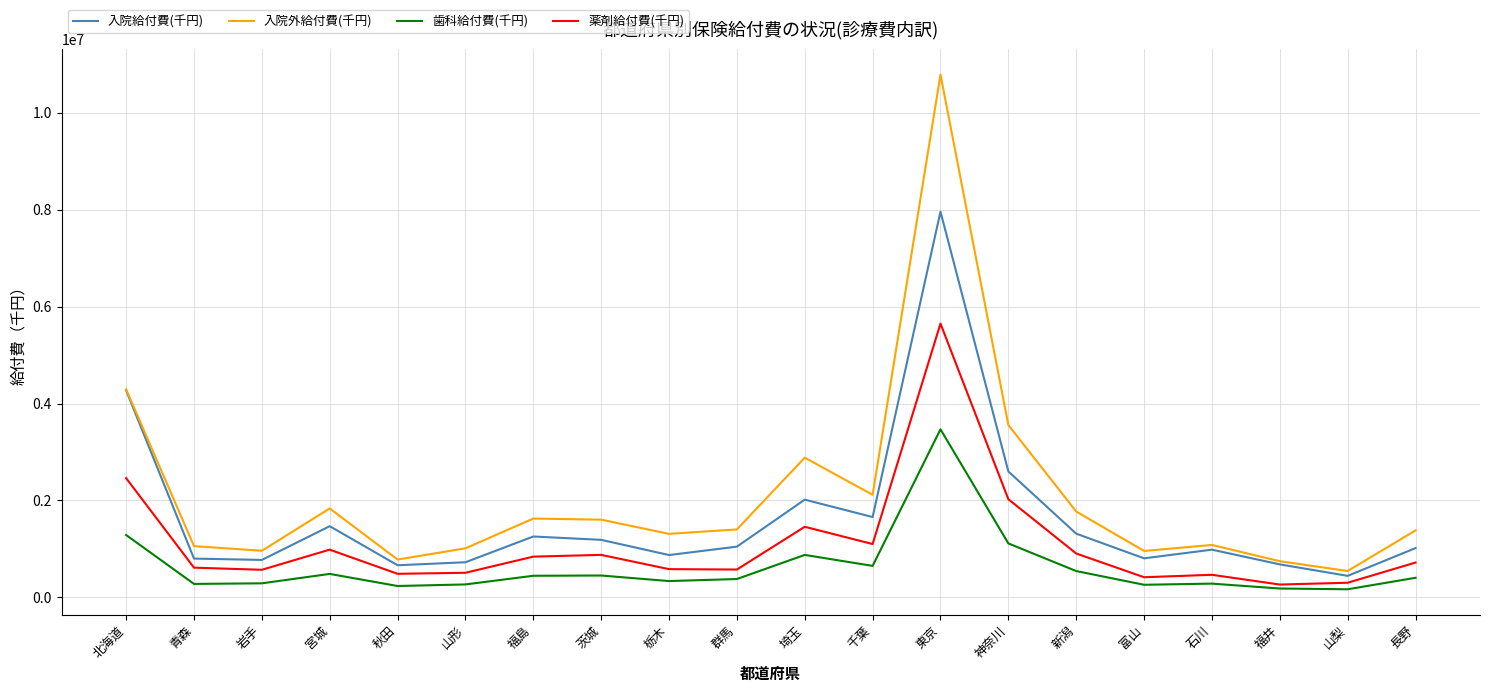

Is this an area chart (filled region under the line)?

No